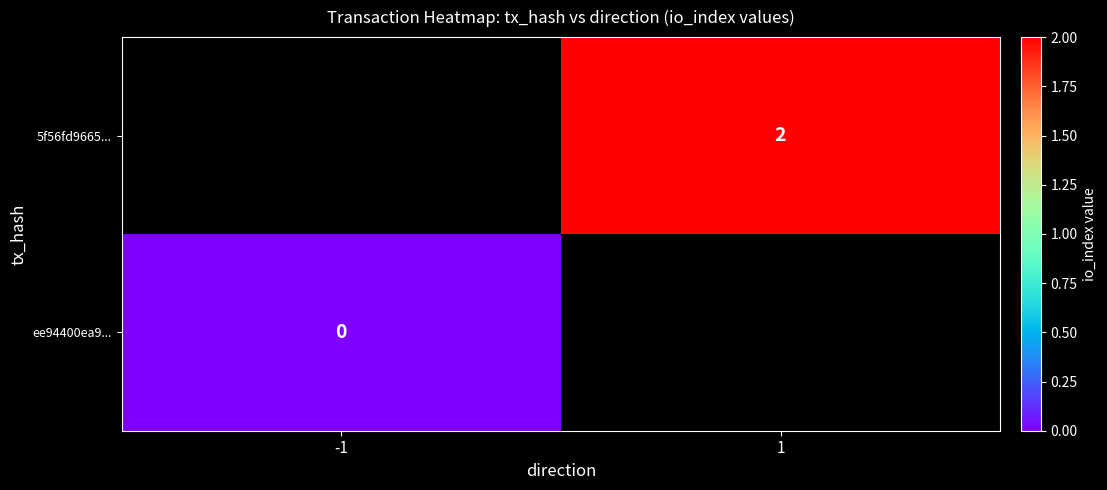

Is the value of ee94400ea9... at -1 greater than the value of 5f56fd9665... at 1?

No